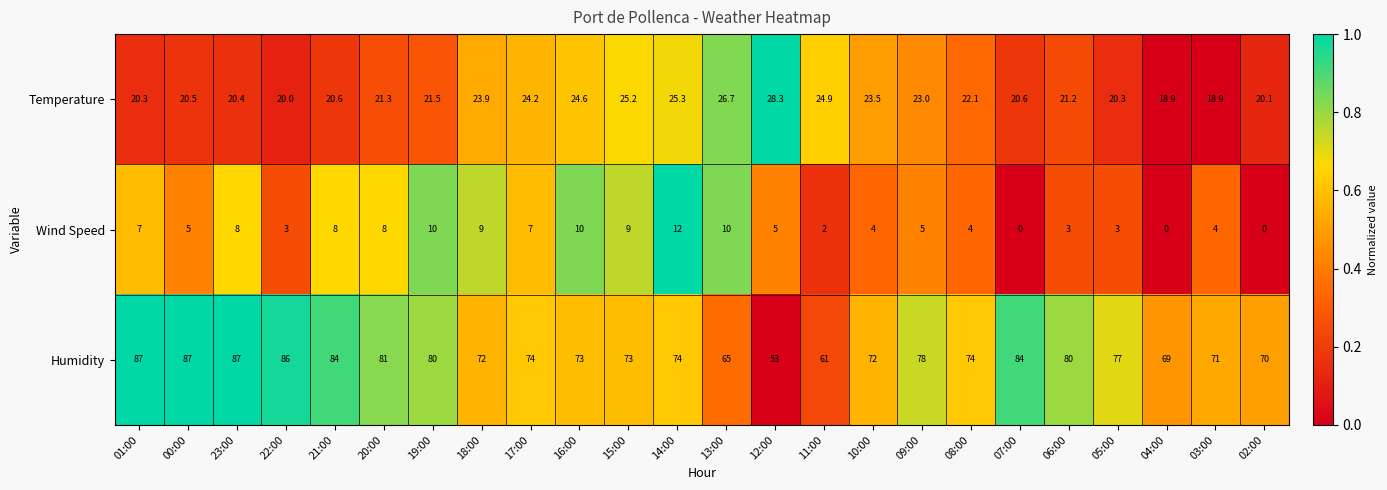

Which series has the largest total across all categories?

Humidity